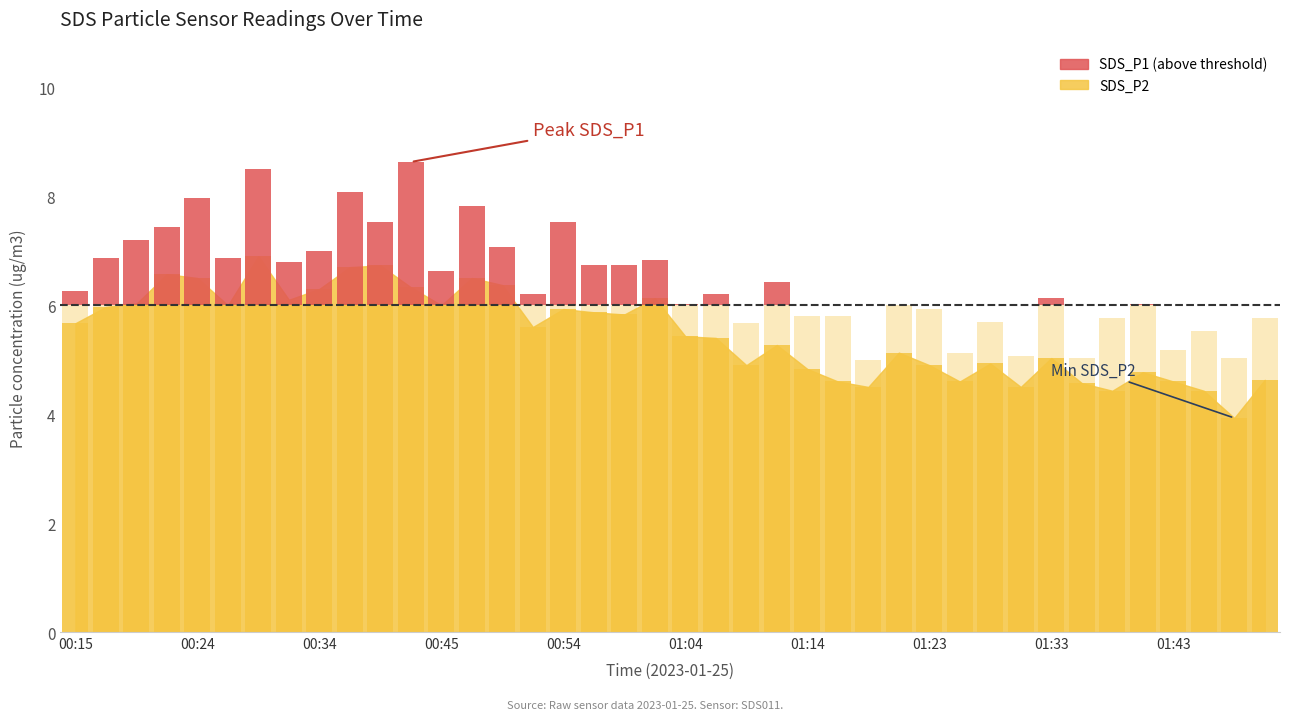

What is the difference between the second highest and second lowest values?

2.3